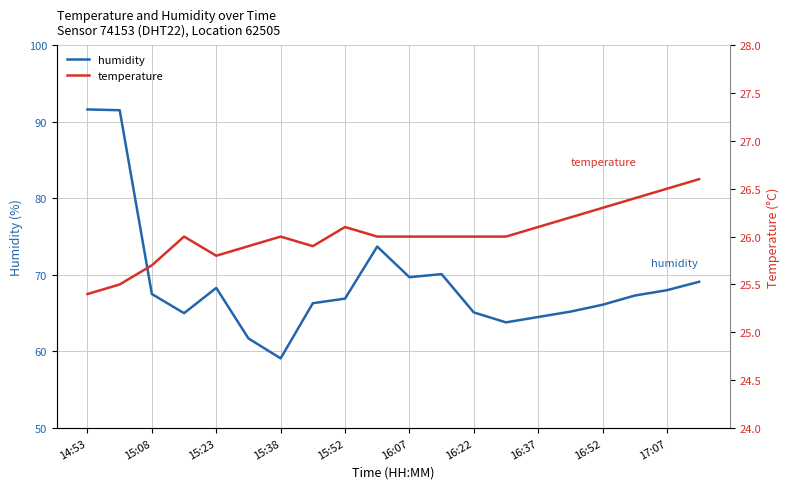

Is it true that humidity equals 94.4 at 16:37?

False